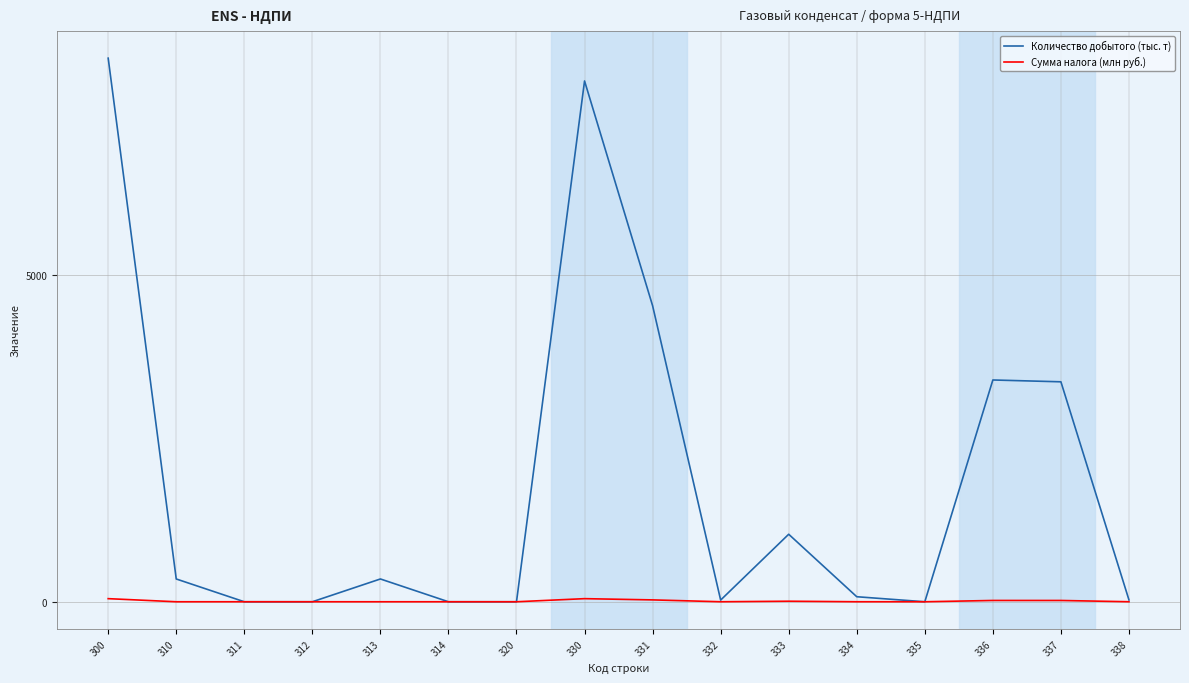

Which series has the largest total across all categories?

Количество добытого (тыс. т)